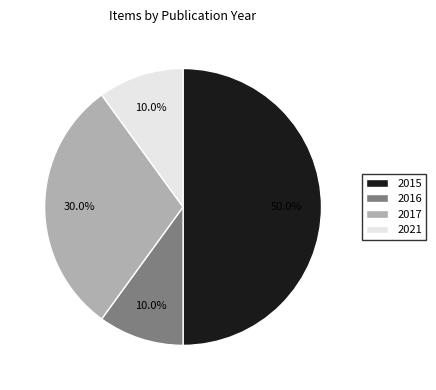

What is the largest slice in the pie chart?

2015